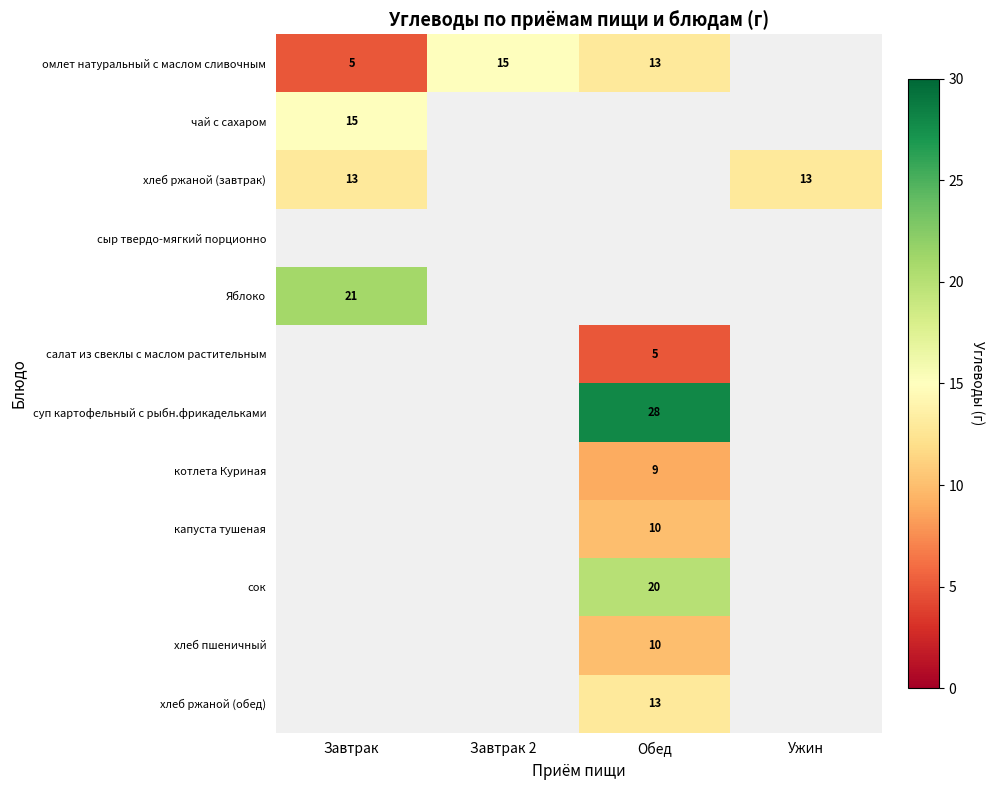

The хлеб ржаной (завтрак) series shows 13 at Ужин. True or false?

True